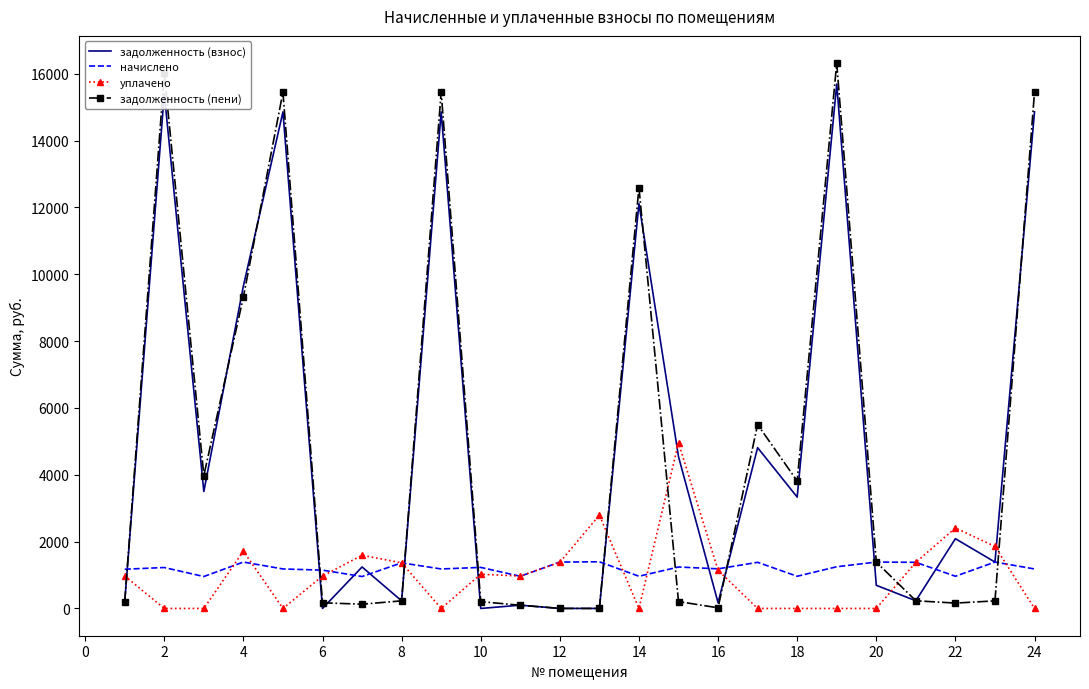

What is the average value of the уплачено series?

1021.9